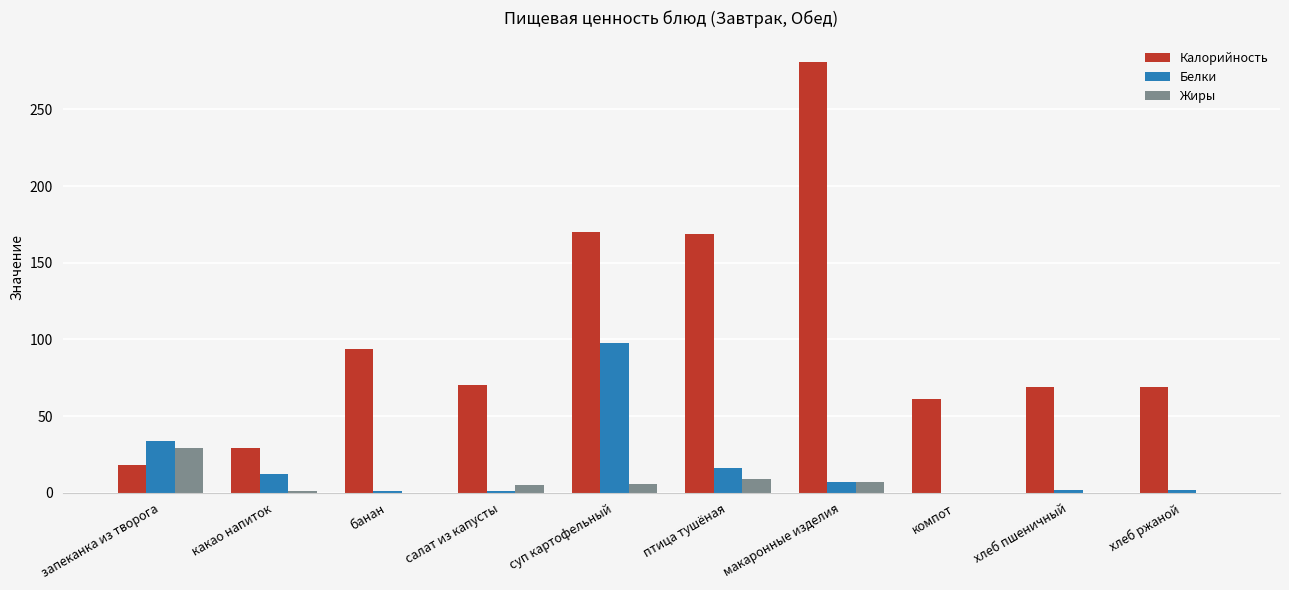

At which label does Калорийность reach its peak?

макаронные изделия